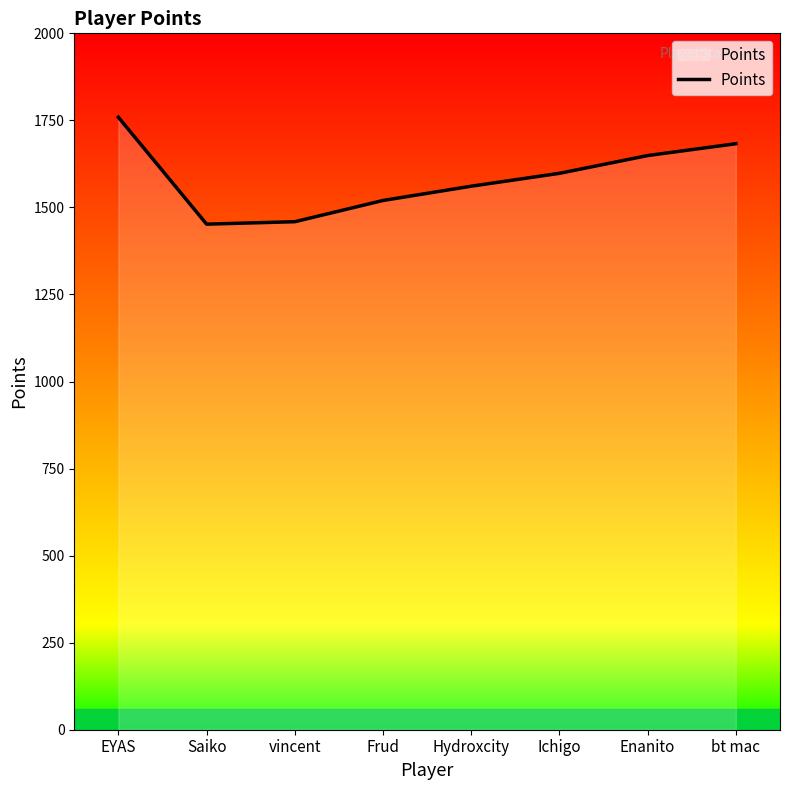

What is the ratio of the value at Ichigo to the value at Hydroxcity?

1.0